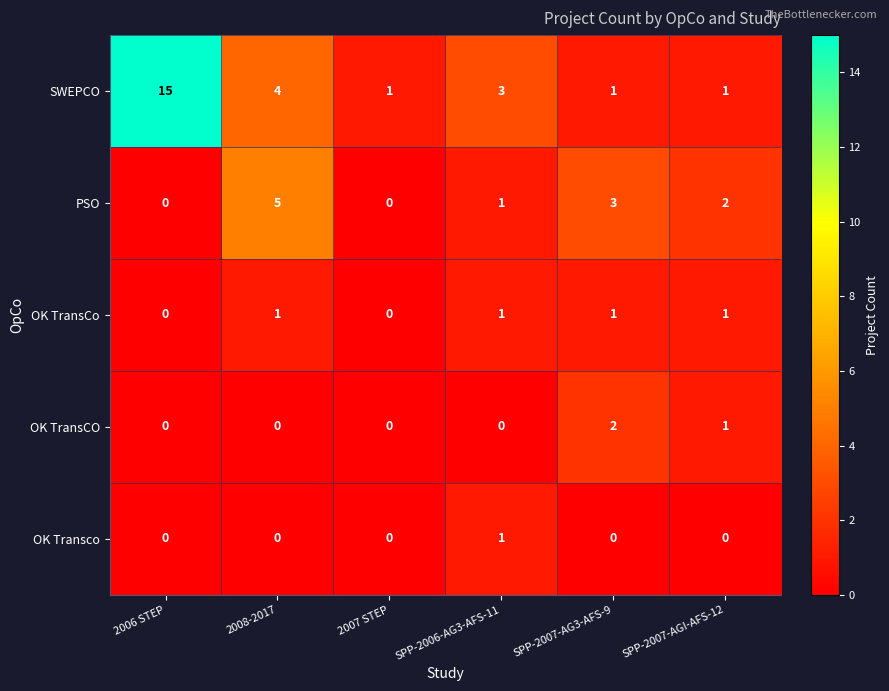

Reading left to right, what are all the values shown in this chart?

SWEPCO: 2006 STEP=15	2008-2017=4	2007 STEP=1	SPP-2006-AG3-AFS-11=3	SPP-2007-AG3-AFS-9=1	SPP-2007-AGI-AFS-12=1
PSO: 2006 STEP=0	2008-2017=5	2007 STEP=0	SPP-2006-AG3-AFS-11=1	SPP-2007-AG3-AFS-9=3	SPP-2007-AGI-AFS-12=2
OK TransCo: 2006 STEP=0	2008-2017=1	2007 STEP=0	SPP-2006-AG3-AFS-11=1	SPP-2007-AG3-AFS-9=1	SPP-2007-AGI-AFS-12=1
OK TransCO: 2006 STEP=0	2008-2017=0	2007 STEP=0	SPP-2006-AG3-AFS-11=0	SPP-2007-AG3-AFS-9=2	SPP-2007-AGI-AFS-12=1
OK Transco: 2006 STEP=0	2008-2017=0	2007 STEP=0	SPP-2006-AG3-AFS-11=1	SPP-2007-AG3-AFS-9=0	SPP-2007-AGI-AFS-12=0